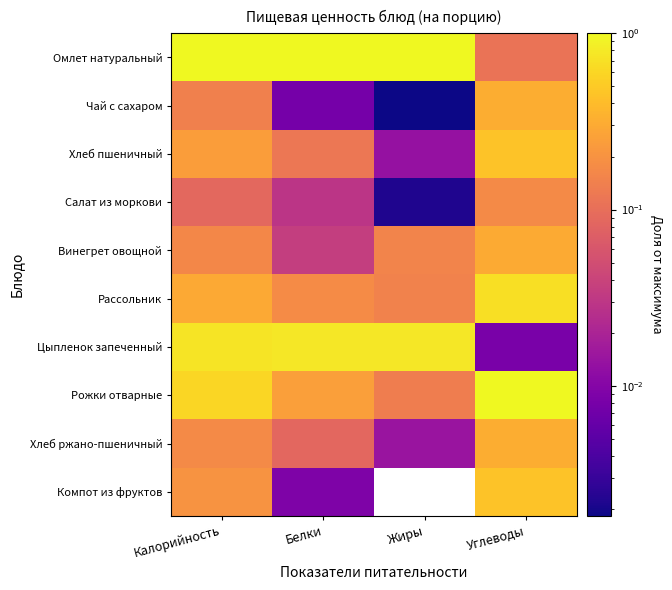

Which series has the largest total across all categories?

Омлет натуральный